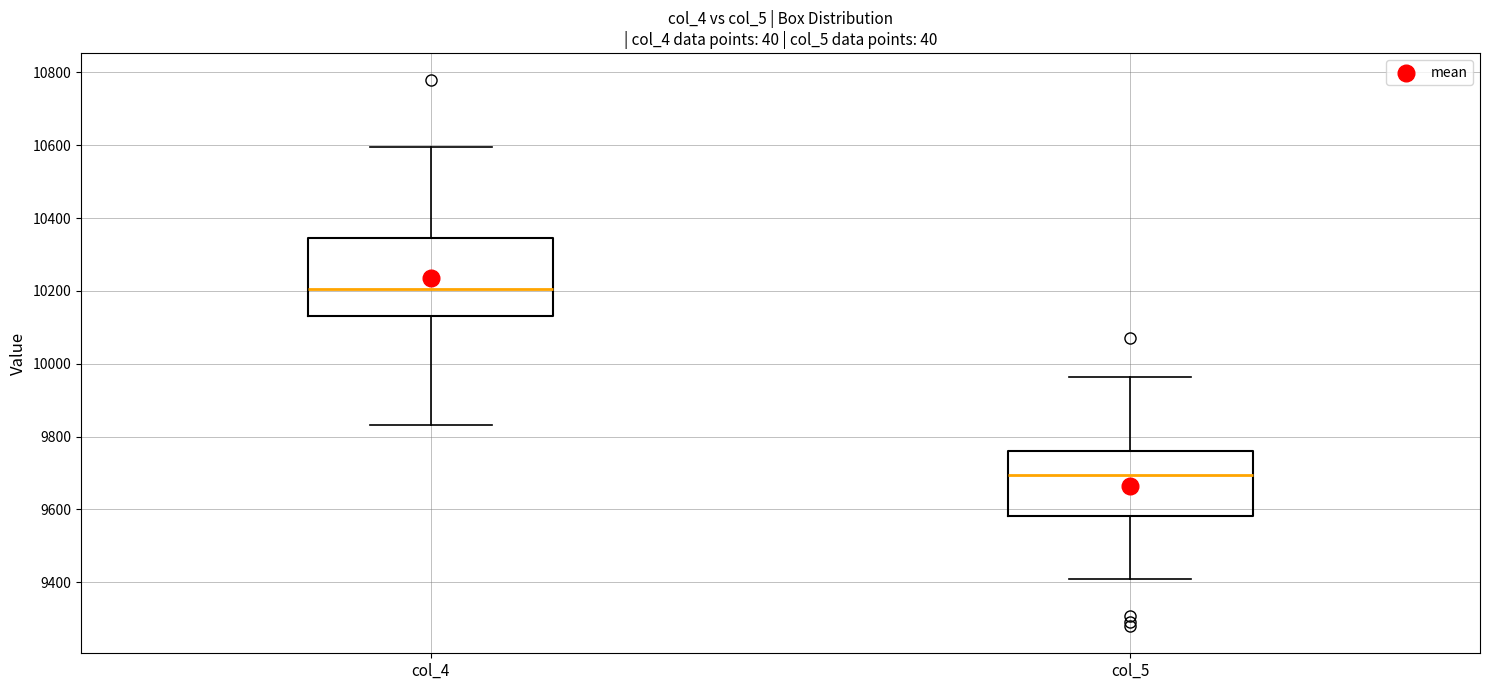

Reading left to right, read every box against the y-axis: the position of its median line, the range the box covers, and the ends of its whiskers. The values are not printed on the chart, so give them approximately, as read against the axis.

col_4: median 10200, box 10140 to 10340, whiskers 9840 to 10600
col_5: median 9700, box 9580 to 9760, whiskers 9400 to 9960